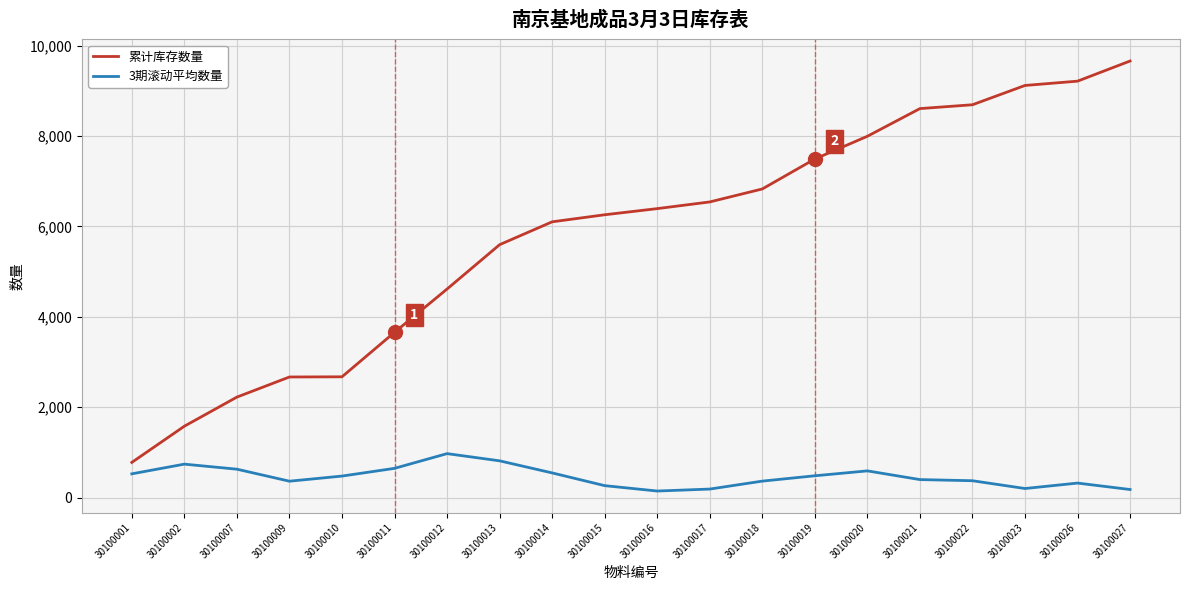

True or false: 累计库存数量 and 3期滚动平均数量 cross at least once.

False